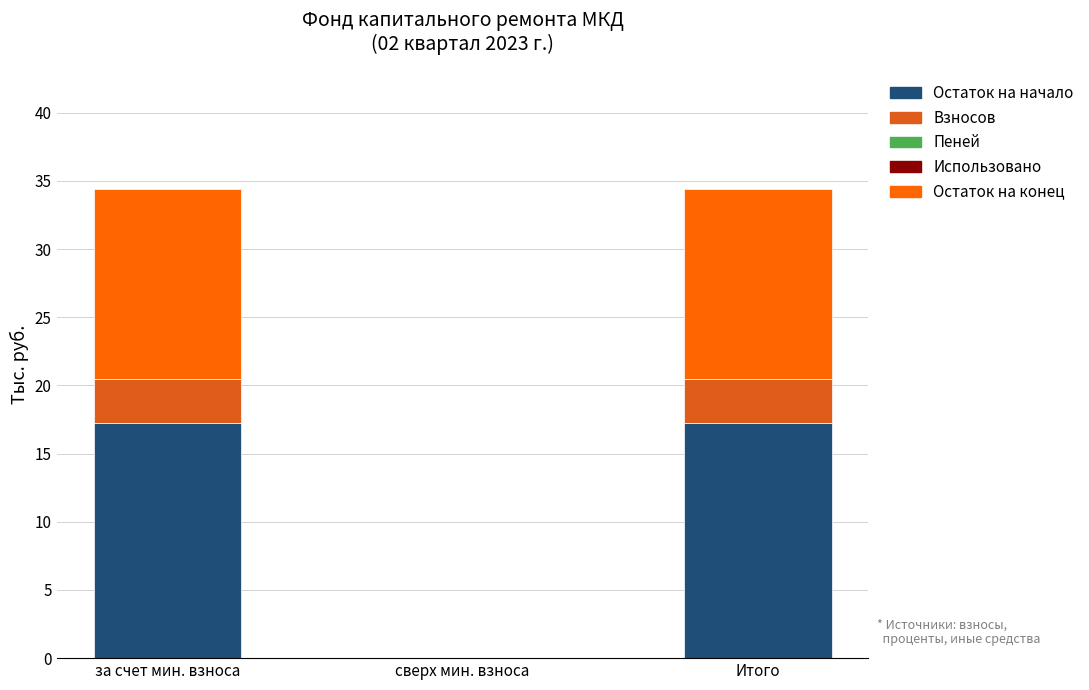

What is the total value across all series at за счет мин. взноса?

34.4